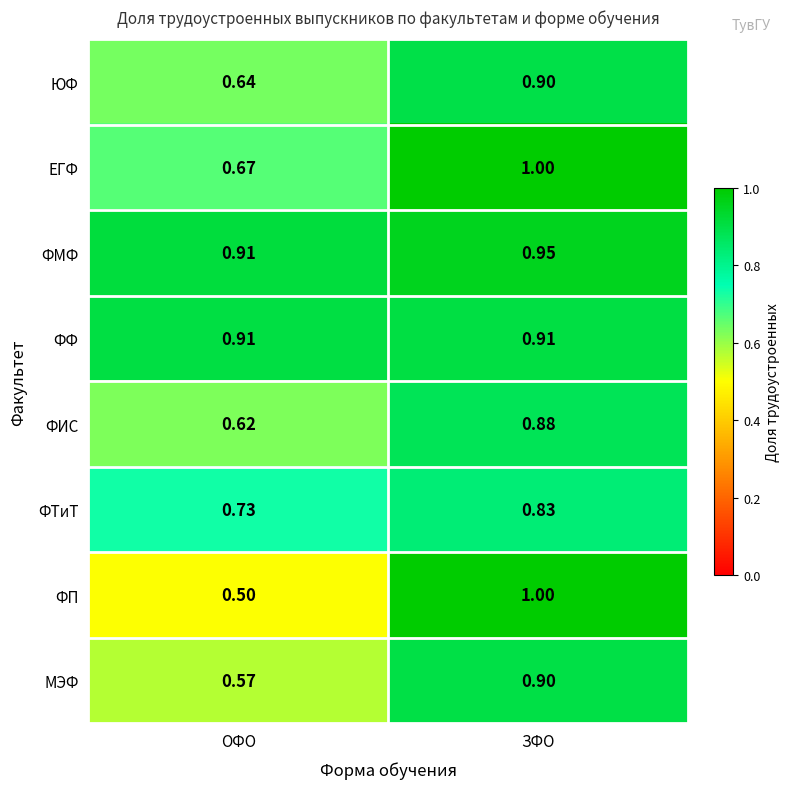

Where is ФМФ nearest to the value 0?

ОФО